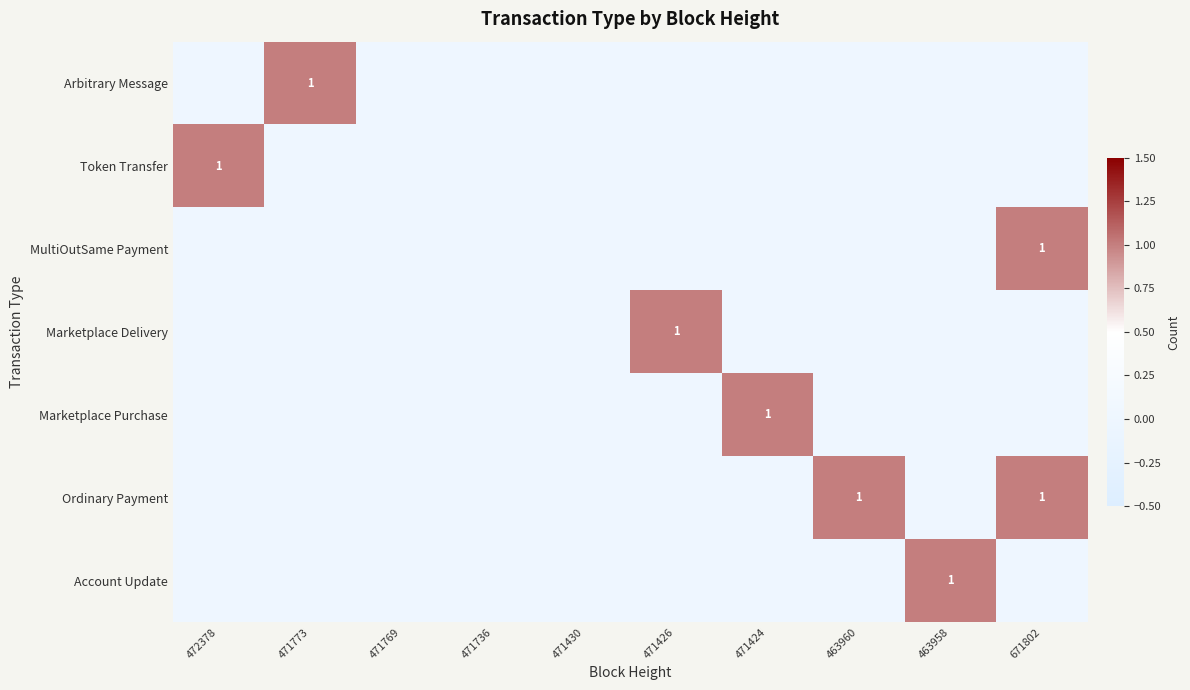

Which has a higher value, 471773 or 471430?

471773